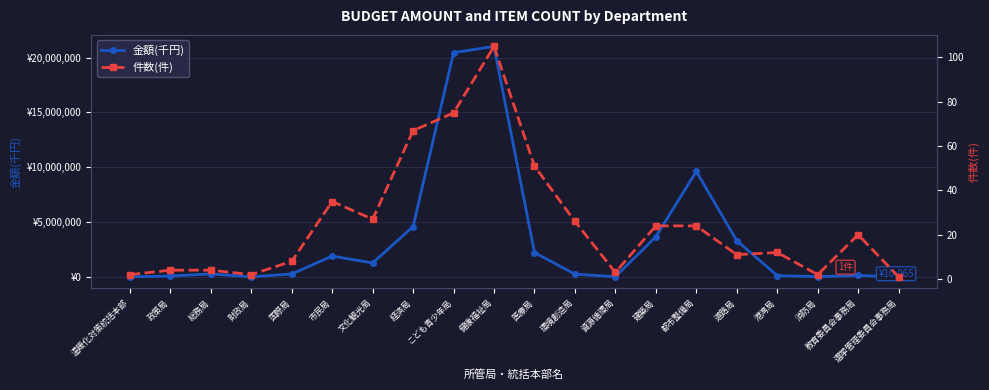

Reading right to left, what are all the values shown in this chart?

金額(千円): 選挙管理委員会事務局=10065	教育委員会事務局=129864	消防局=20300	港湾局=114527	道路局=3305604	都市整備局=9615719	建築局=3654037	資源循環局=17937	環境創造局=245776	医療局=2217895	健康福祉局=21014871	こども青少年局=20443601	経済局=4583622	文化観光局=1267426	市民局=1891573	国際局=264351	財政局=1825	総務局=264651	政策局=77959	温暖化対策統括本部=4210
件数(件): 選挙管理委員会事務局=1	教育委員会事務局=20	消防局=2	港湾局=12	道路局=11	都市整備局=24	建築局=24	資源循環局=3	環境創造局=26	医療局=51	健康福祉局=105	こども青少年局=75	経済局=67	文化観光局=27	市民局=35	国際局=8	財政局=2	総務局=4	政策局=4	温暖化対策統括本部=2